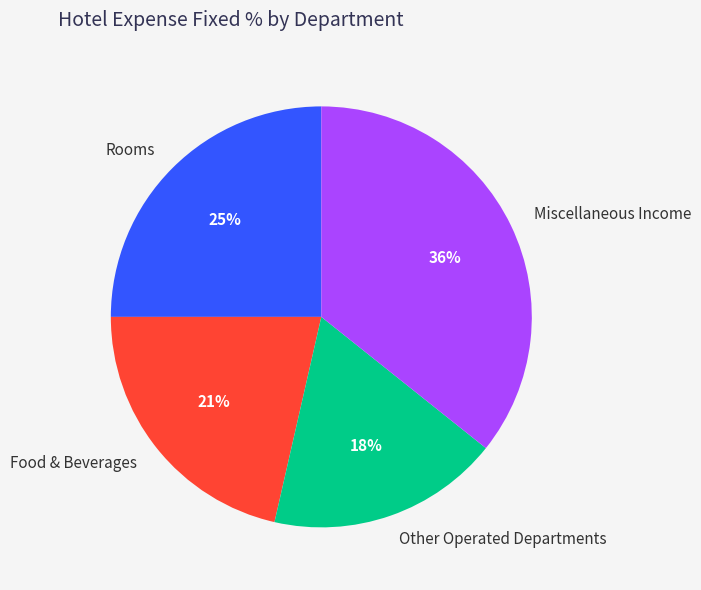

Which slice is the largest?

Miscellaneous Income